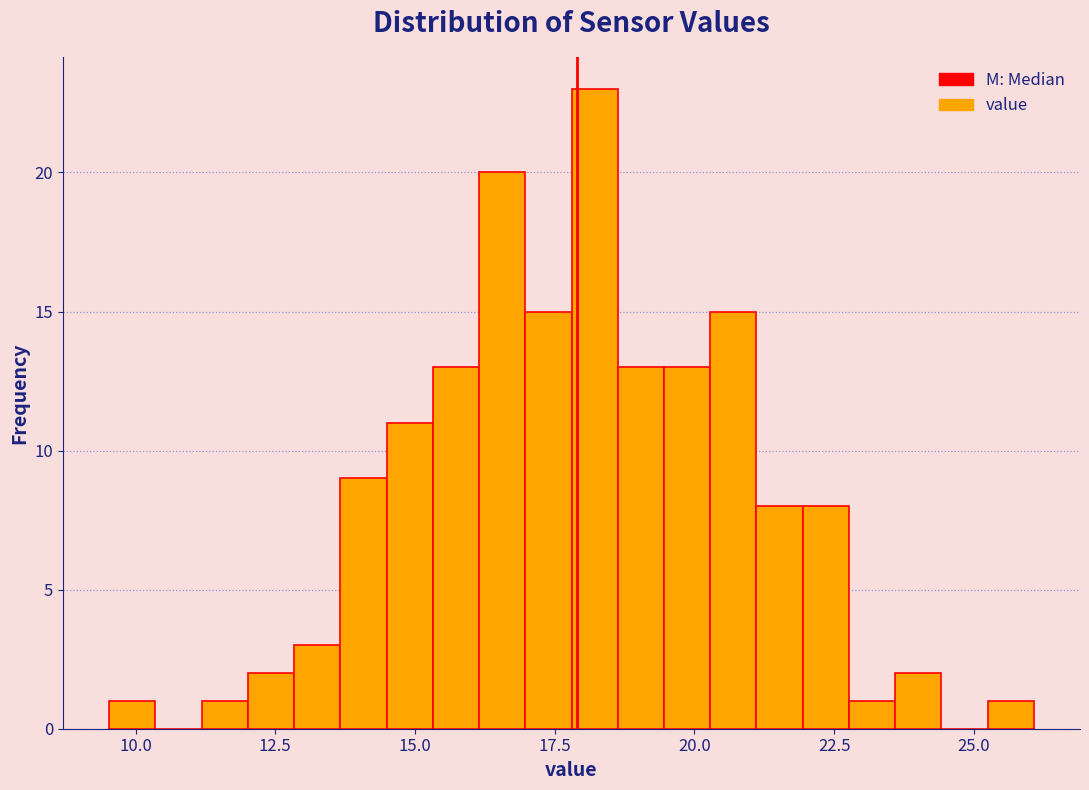

Read against the x-axis, roughly where is the centre of the tallest bar?

18.0